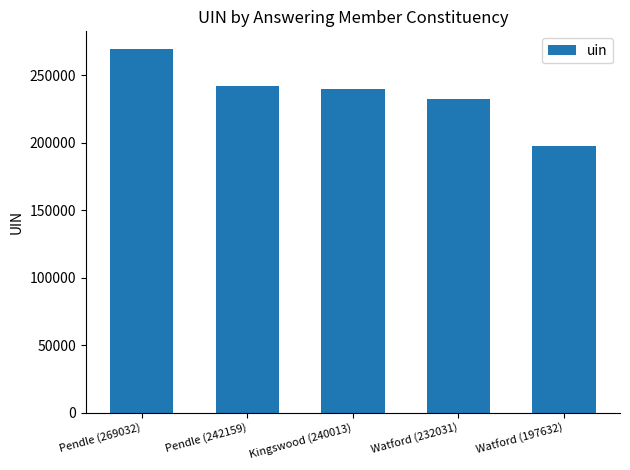

How many categories are shown in the chart?

5